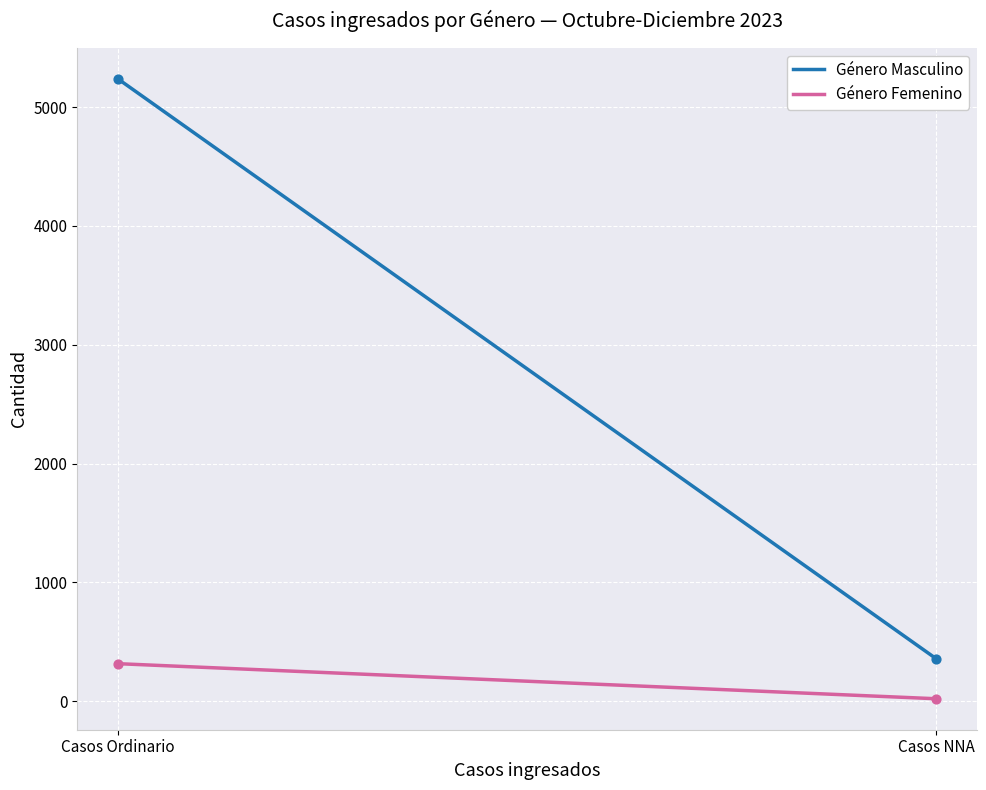

Which series reaches the maximum Y coordinate?

Género Masculino